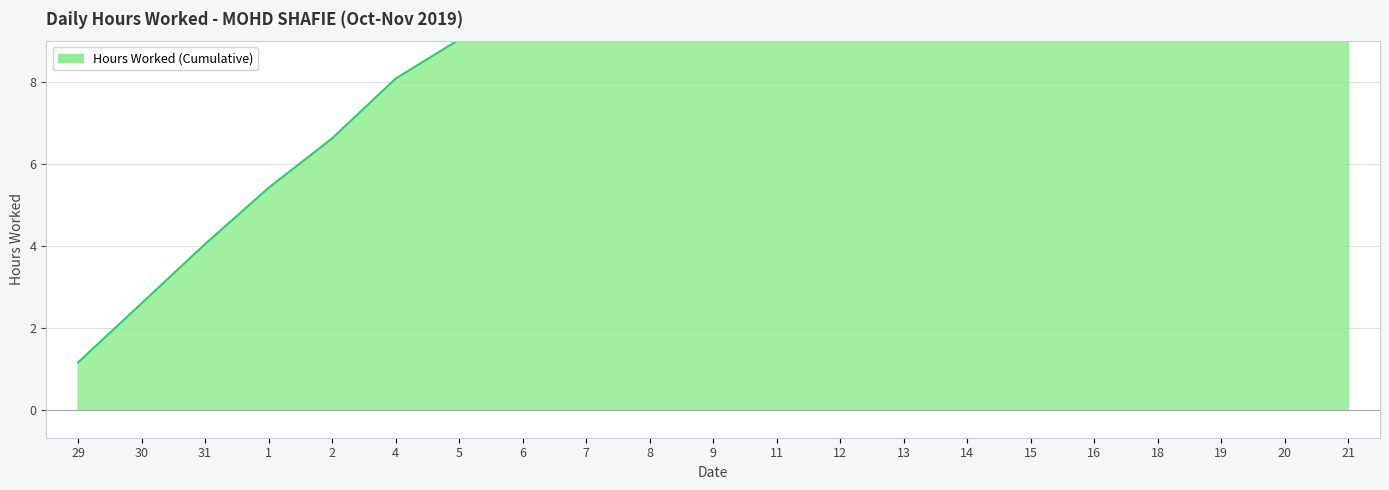

What is the difference between the values at 20 and 30?

21.3